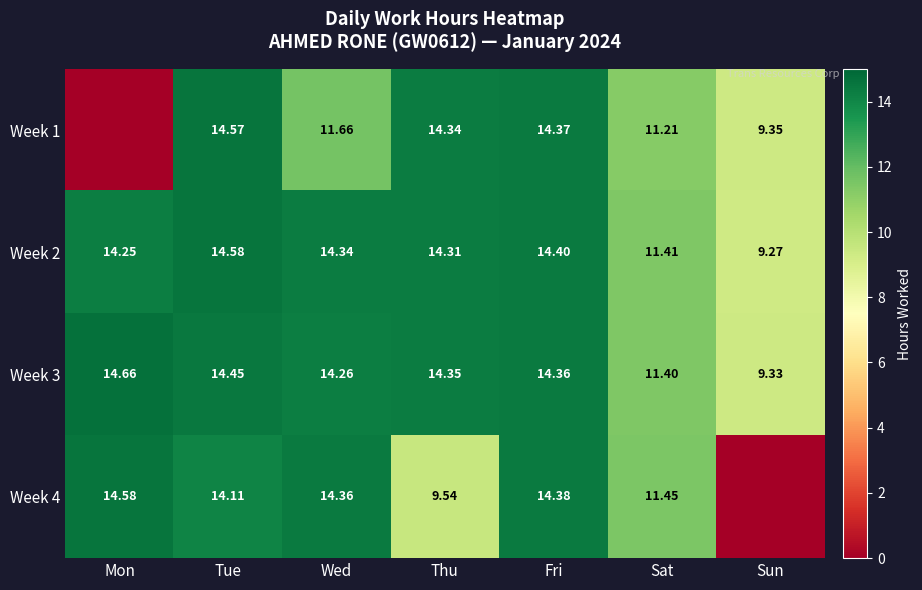

Which category has the lowest value in the Week 2 series?

Sun